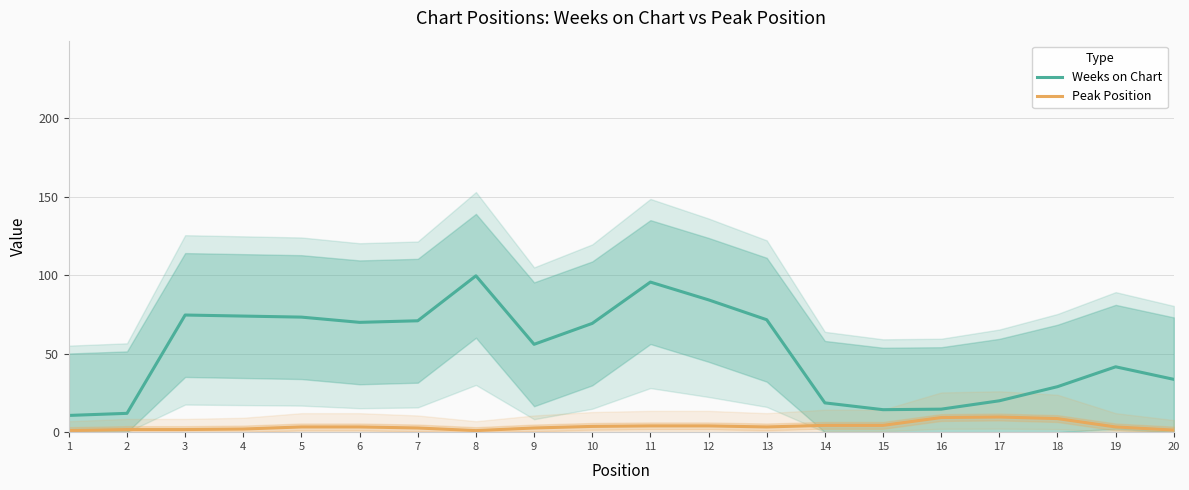

Reading left to right, what are all the values shown in this chart?

Weeks on Chart: 1=10.7	2=12.0	3=74.7	4=74.0	5=73.3	6=70.0	7=71.0	8=99.7	9=56.0	10=69.3	11=95.7	12=84.3	13=71.7	14=18.7	15=14.3	16=14.7	17=20.0	18=29.0	19=41.7	20=33.7
Peak Position: 1=1.0	2=1.7	3=1.7	4=2.0	5=3.3	6=3.3	7=2.7	8=1.0	9=2.7	10=3.7	11=4.0	12=4.0	13=3.3	14=4.3	15=4.3	16=9.3	17=9.7	18=8.7	19=3.3	20=1.3